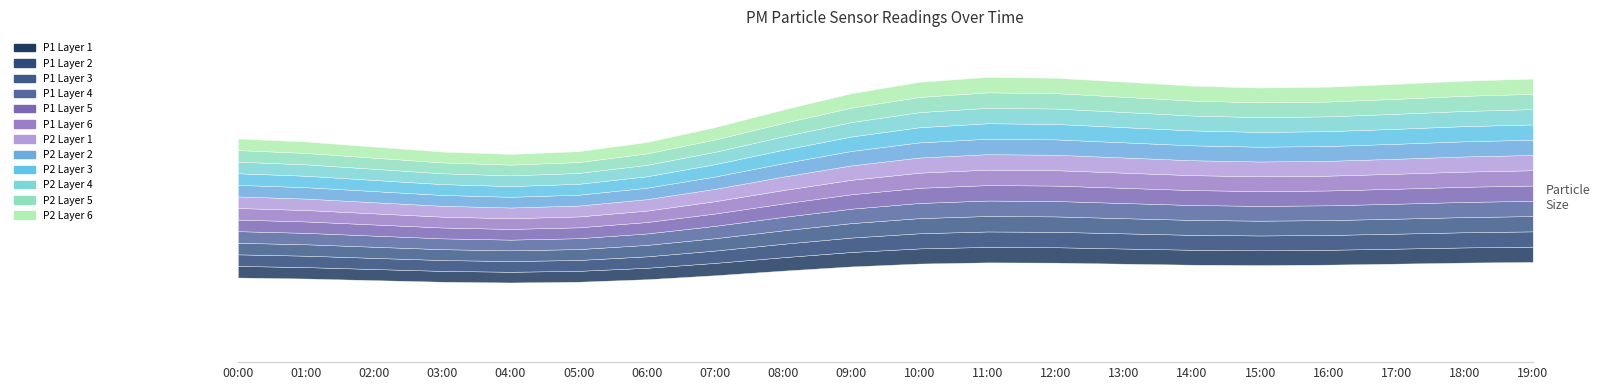

In P1, how many points are lower than both neighbors (excluding endpoints)?

2